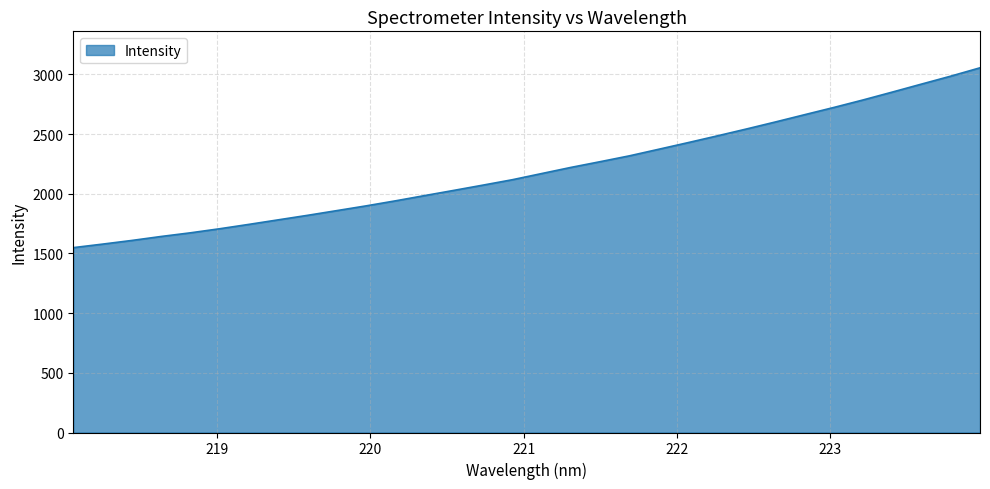

What is the minimum value shown in the chart?

1548.8